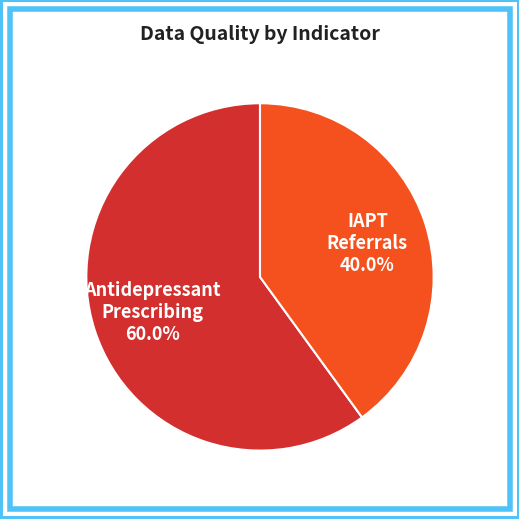

Does any single category account for the majority?

Yes